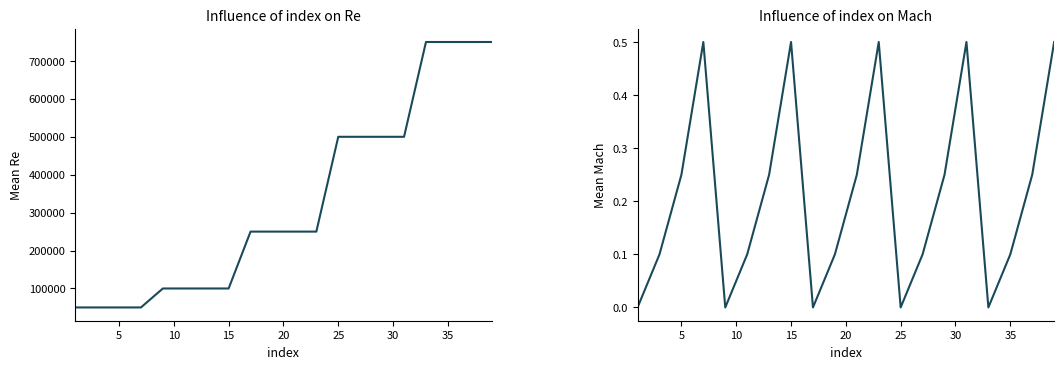

How many interior local peaks does the Mach series have?

4